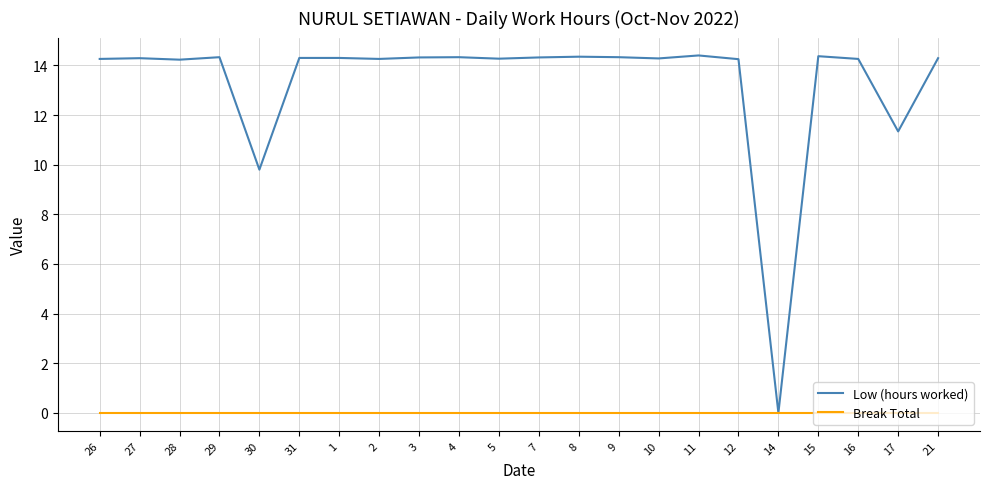

True or false: Low (hours worked) has more than 2 points higher than both neighbors.

True